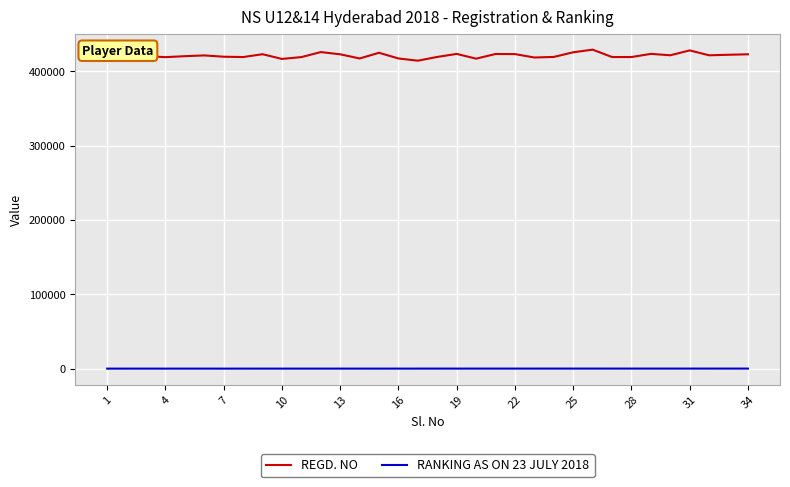

Which series has the widest spread of values?

REGD. NO